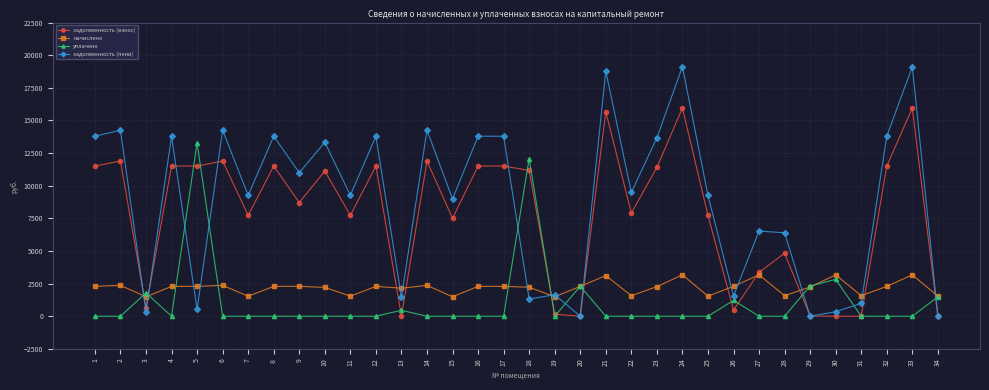

Between which two adjacent categories do уплачено and задолженность (пени) first intersect?

2 and 3